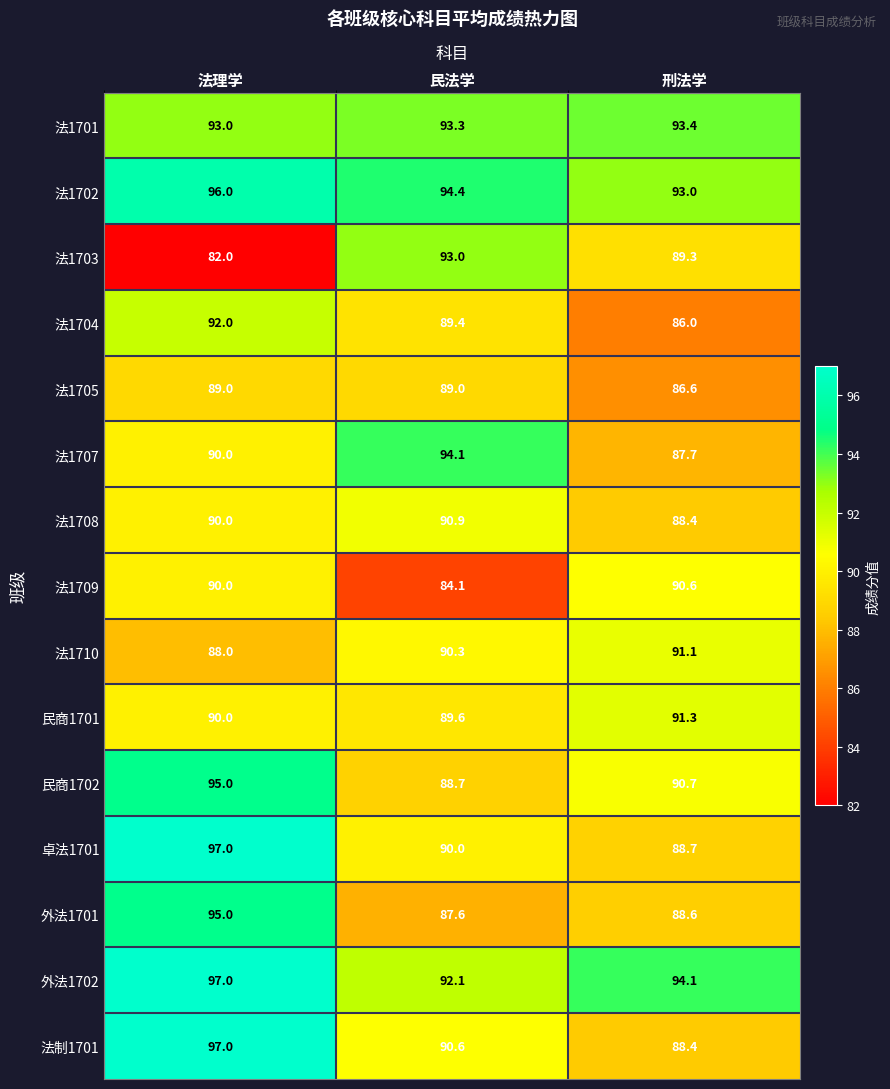

Count the number of data series in this chart.

15